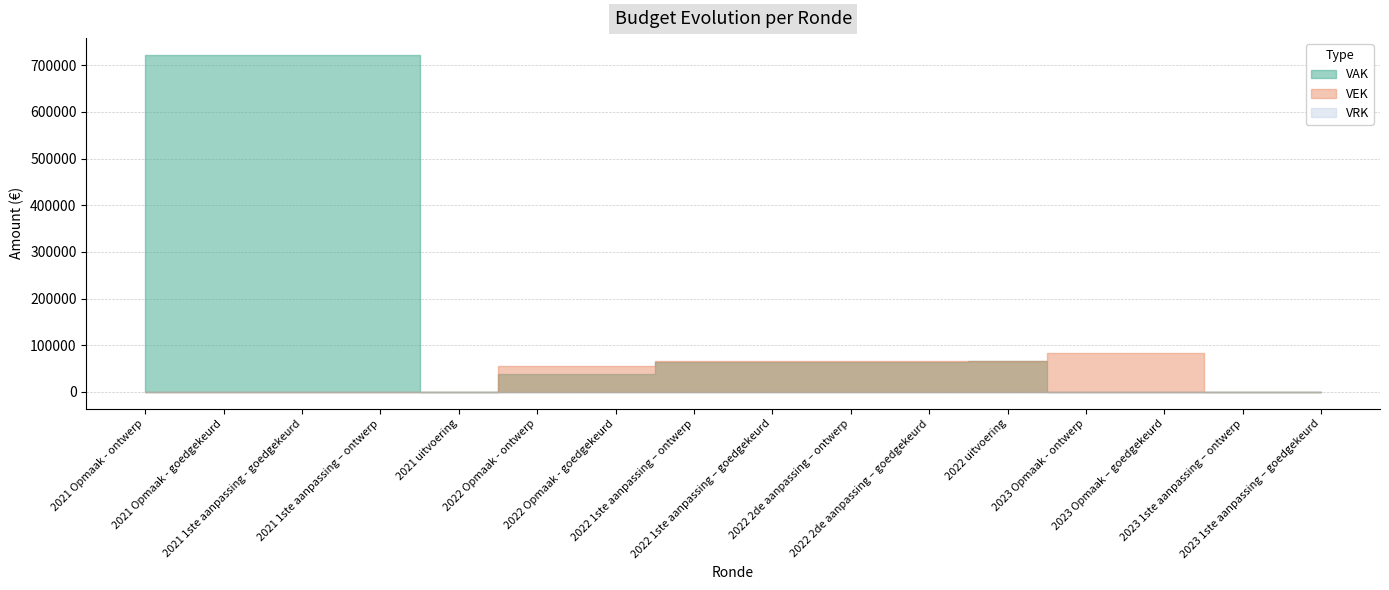

How many lines are shown in the chart?

3